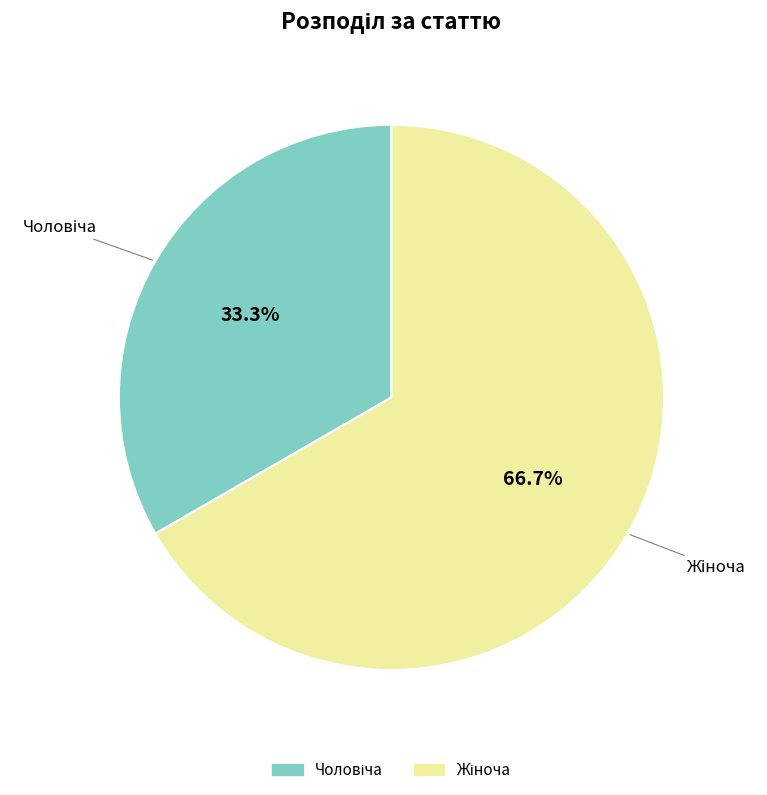

Is there any slice that represents more than half of the pie?

Yes